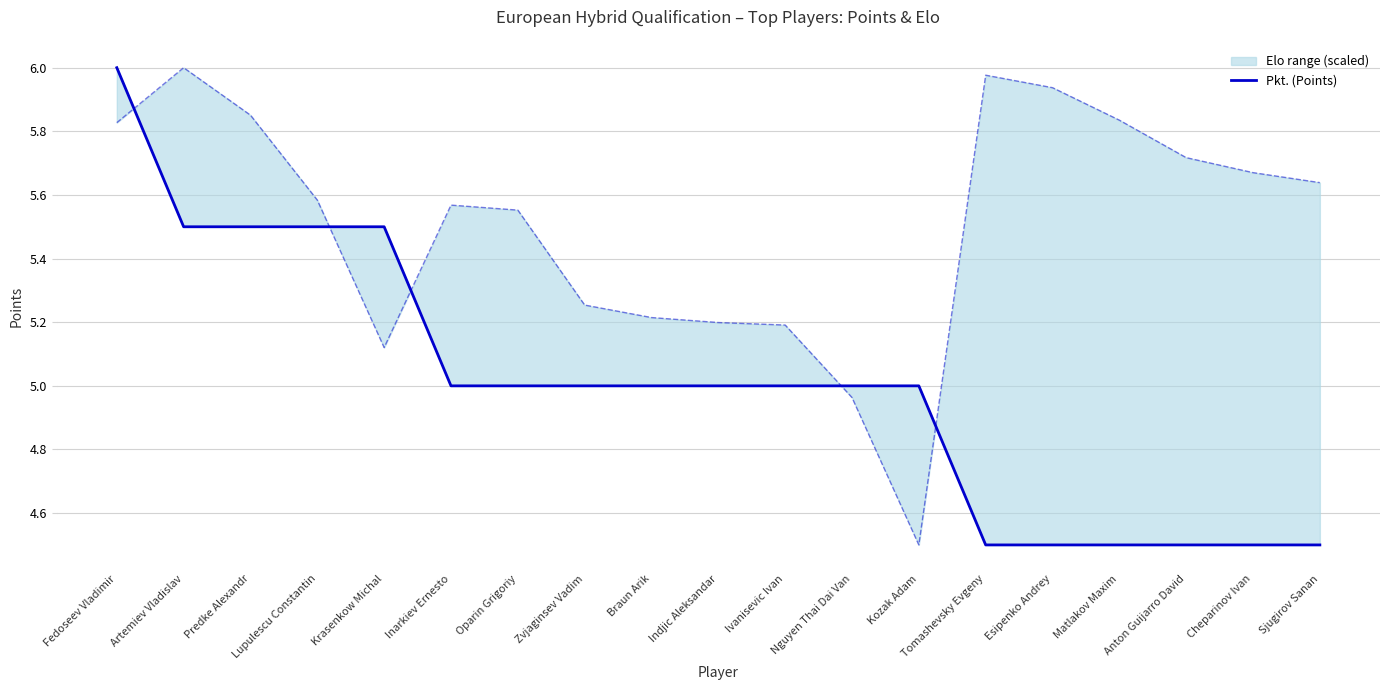

Which series changed the most between Lupulescu Constantin and Kozak Adam?

Elo (scaled)